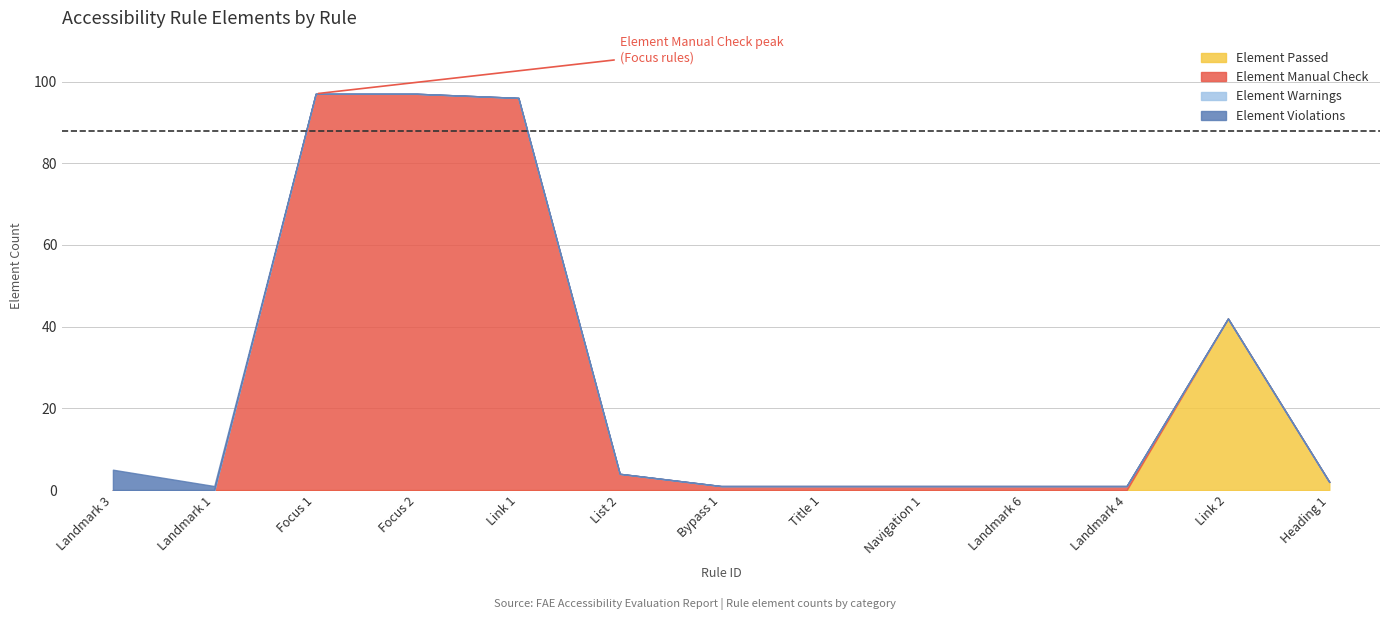

Does the chart have visible grid lines?

Yes